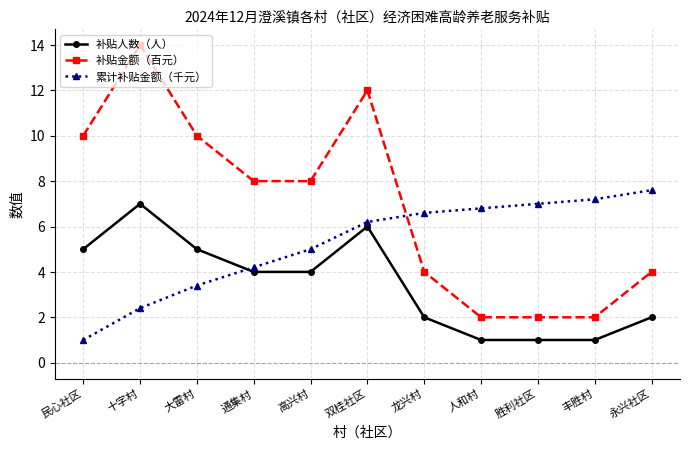

What is the difference between the highest and lowest values at 高兴村?

4.0